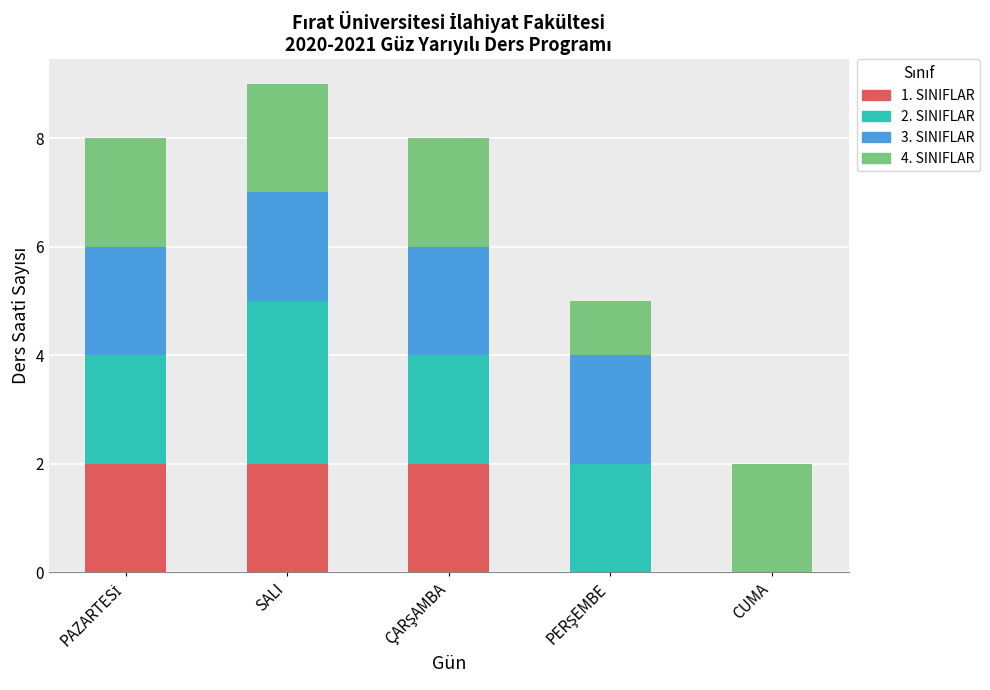

At which category is the sum across all series the highest?

SALI